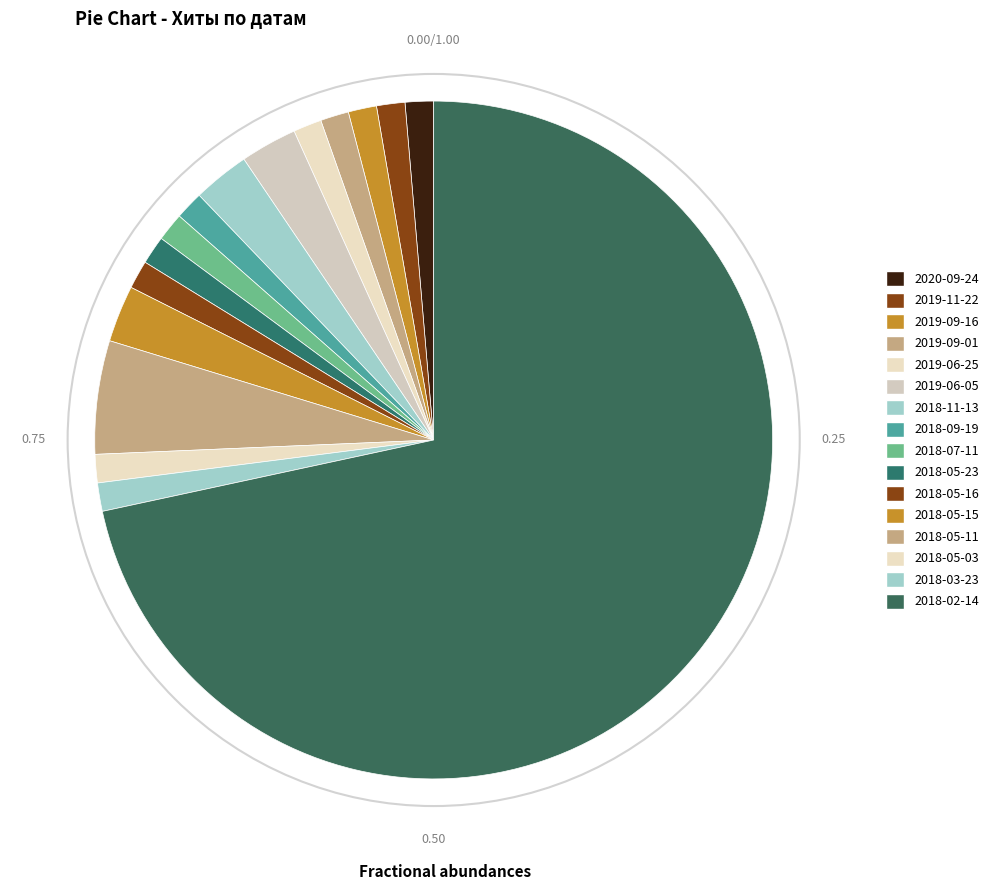

What is the largest slice in the pie chart?

2018-02-14